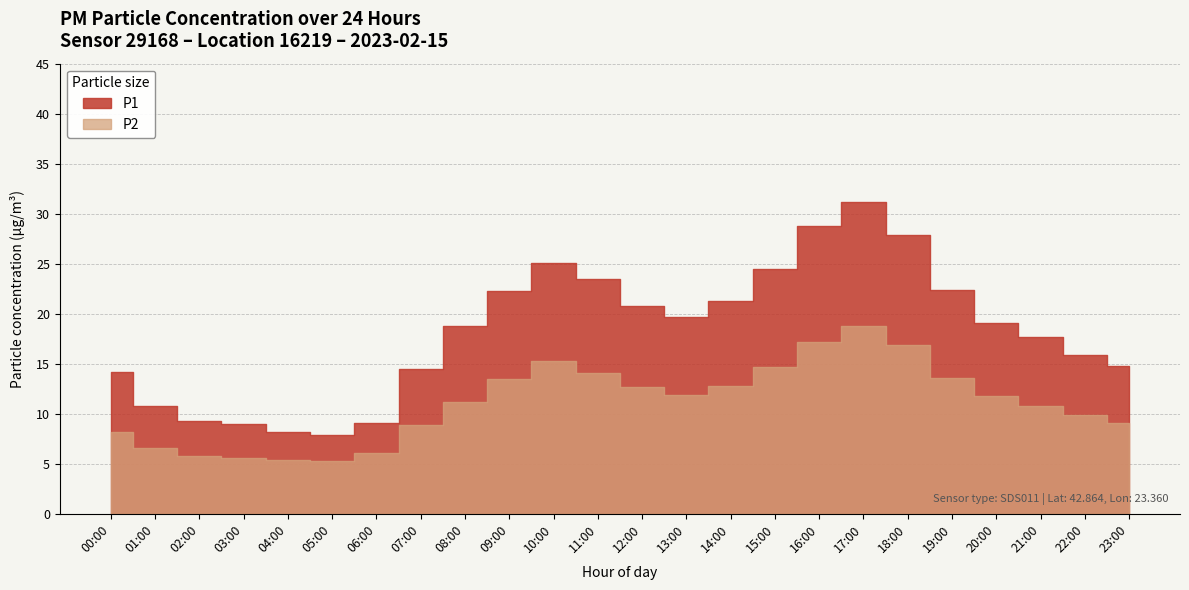

Which has a higher value, 15:00 or 05:00?

15:00